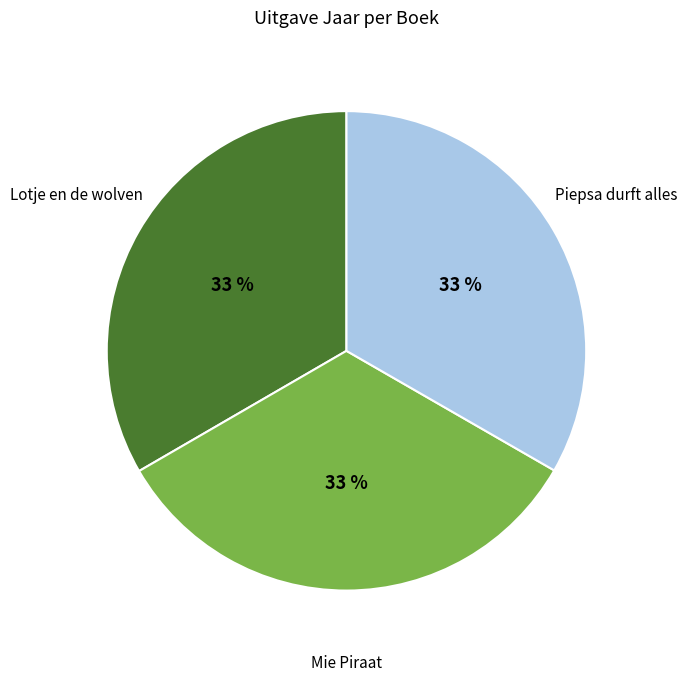

Is it true that Lotje en de wolven is 42% of the pie?

False